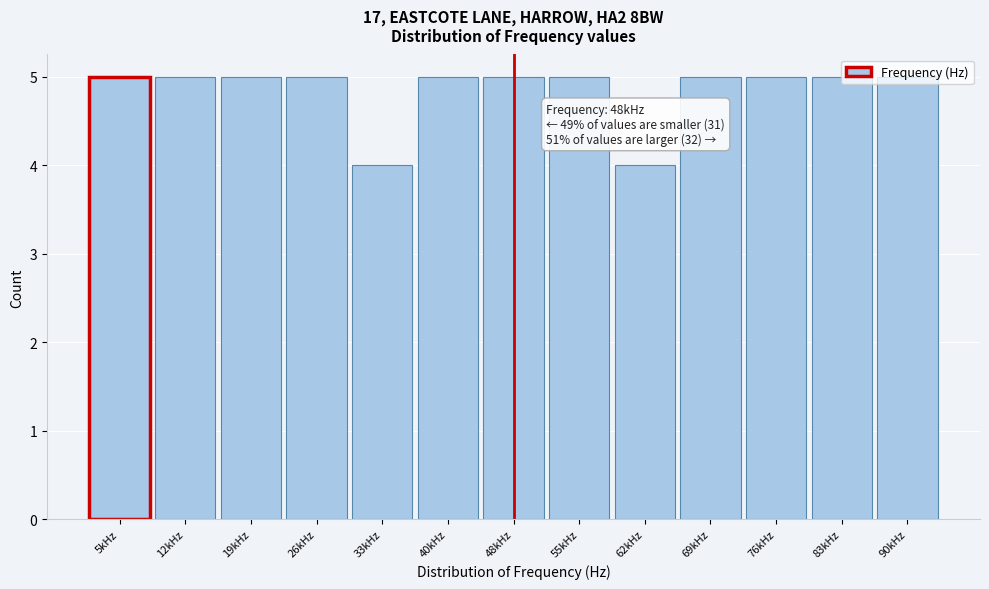

What is the average value?

5